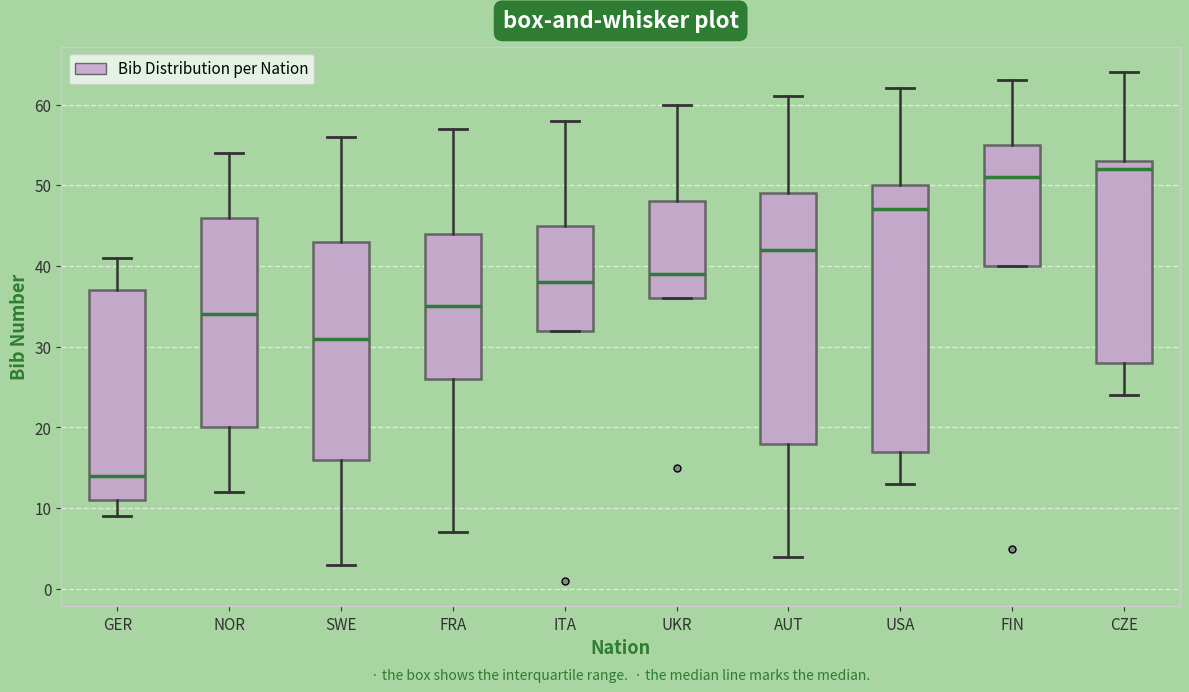

Which box has the lowest median line?

GER